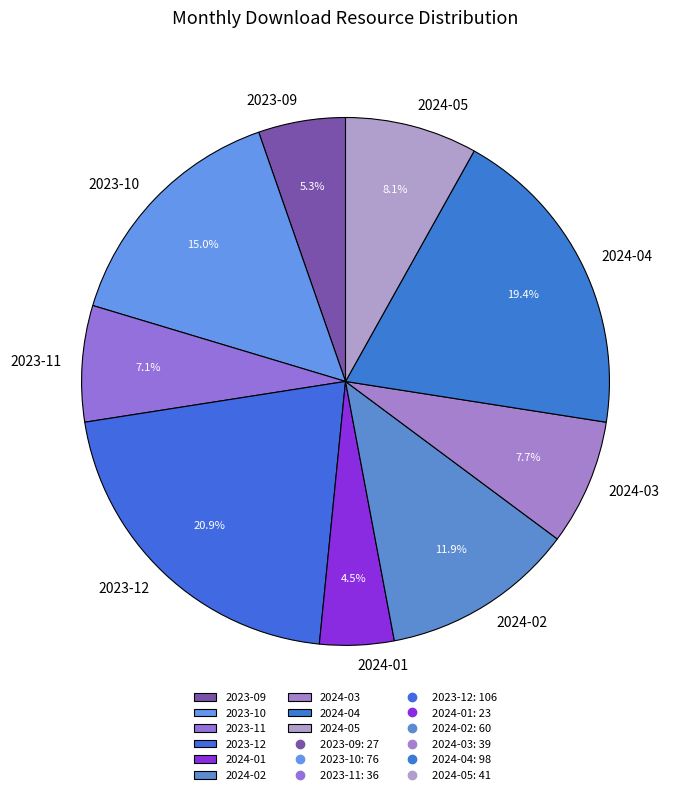

Which category has the biggest portion of the pie?

2023-12